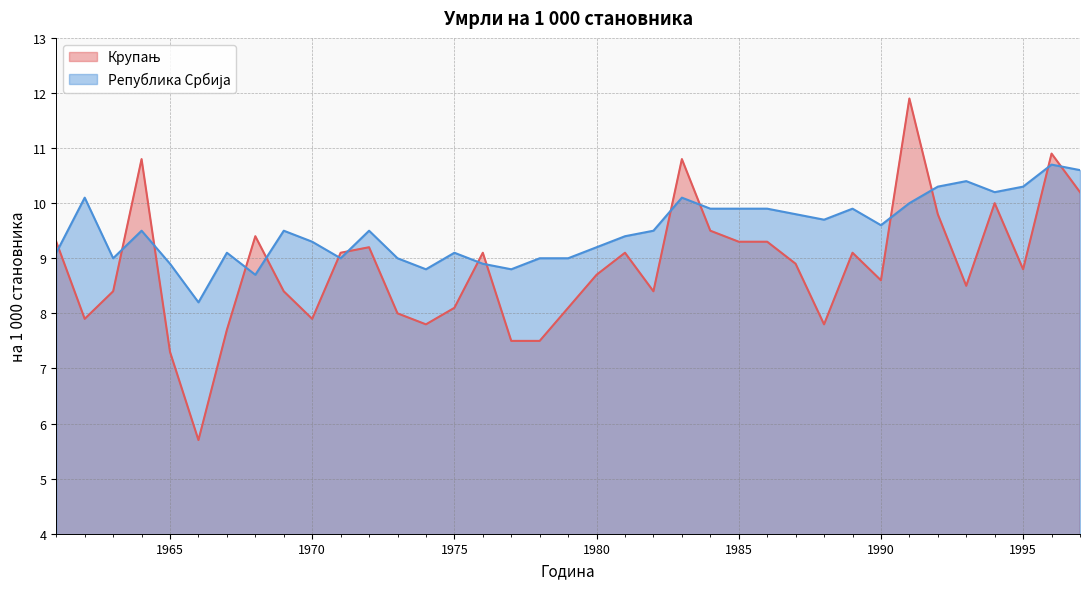

How many intersections are there between Република Србија and Крупањ?

15